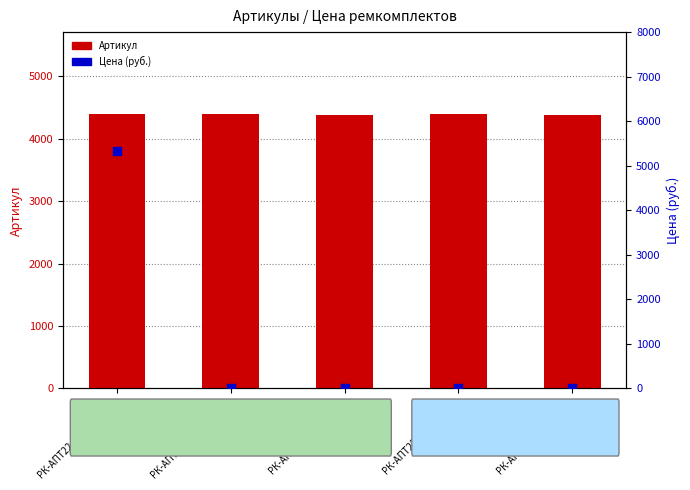

What is the total value across all series at РК-АПТ22-80.56/2-КП?

4388.0